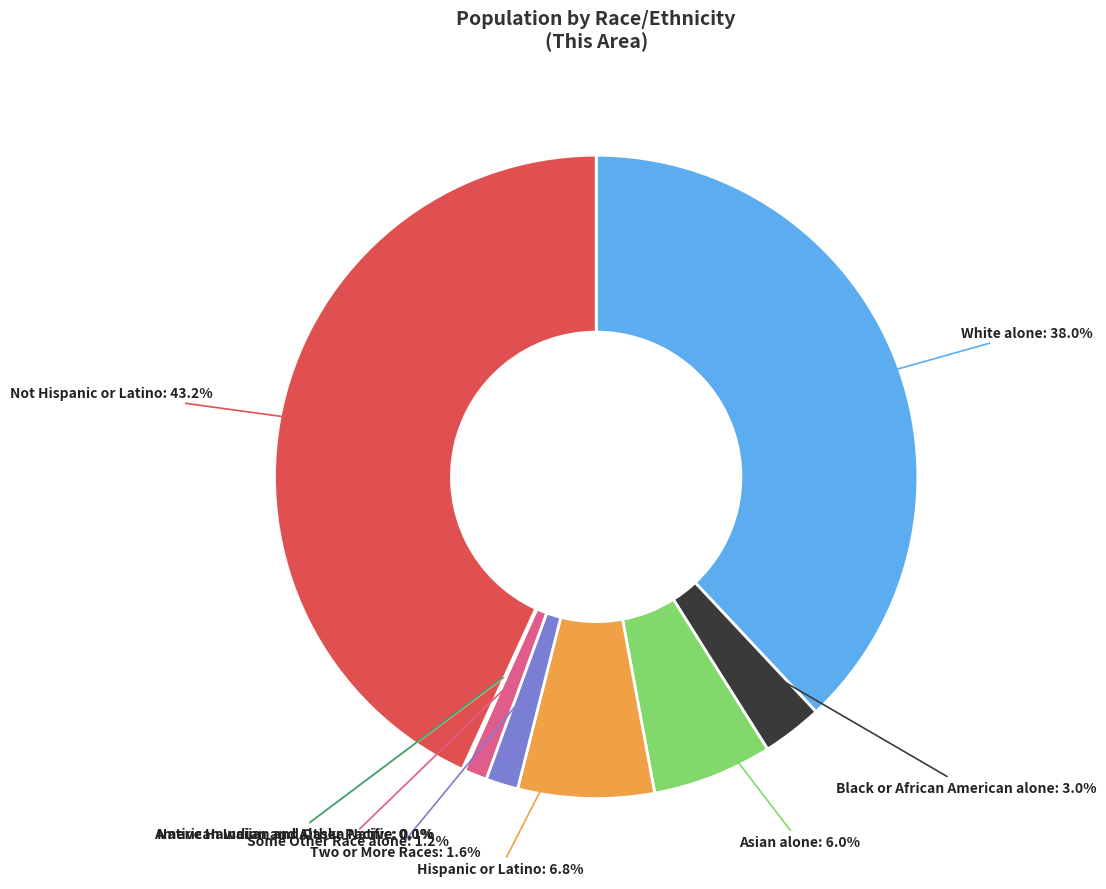

Which slice is the largest?

Not Hispanic or Latino